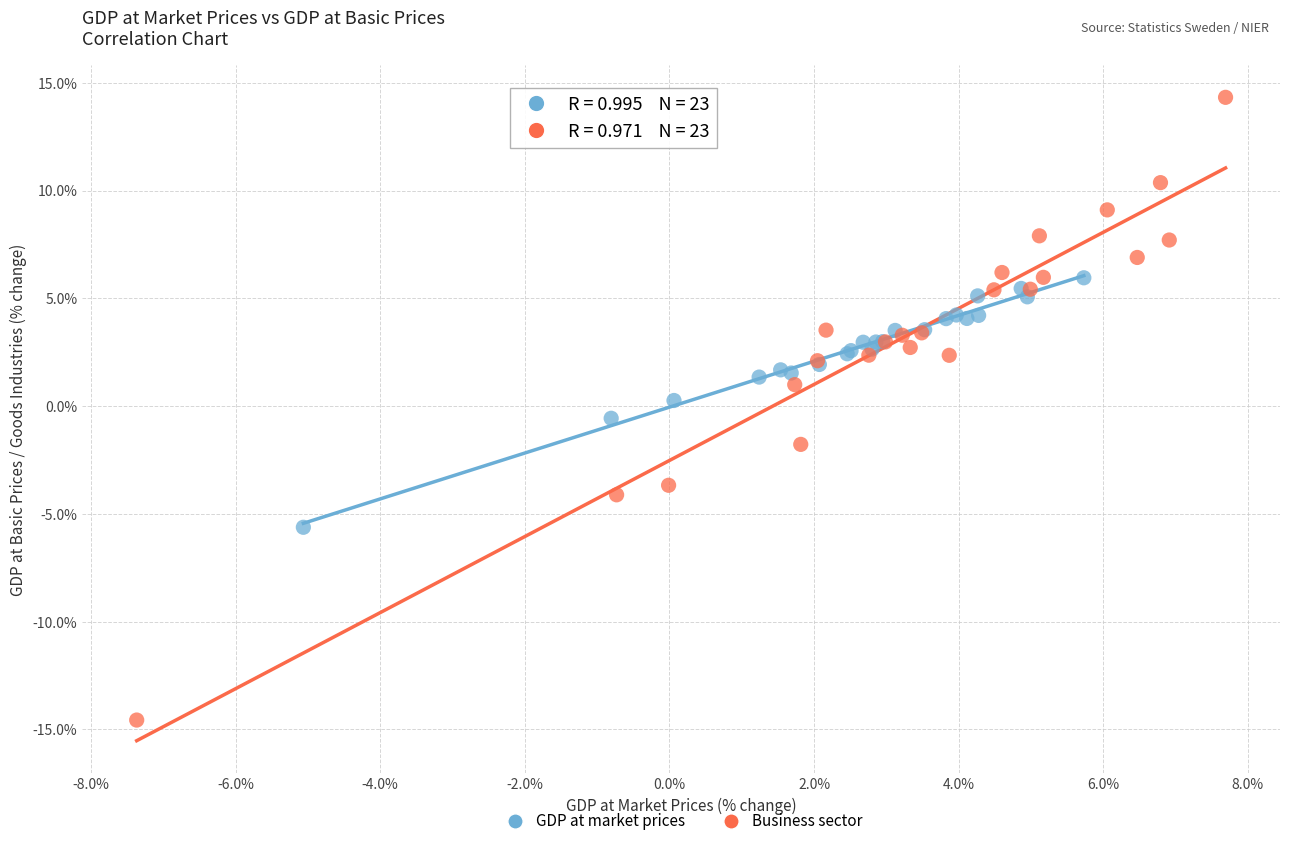

Which series contains the lowest Y value?

Business sector